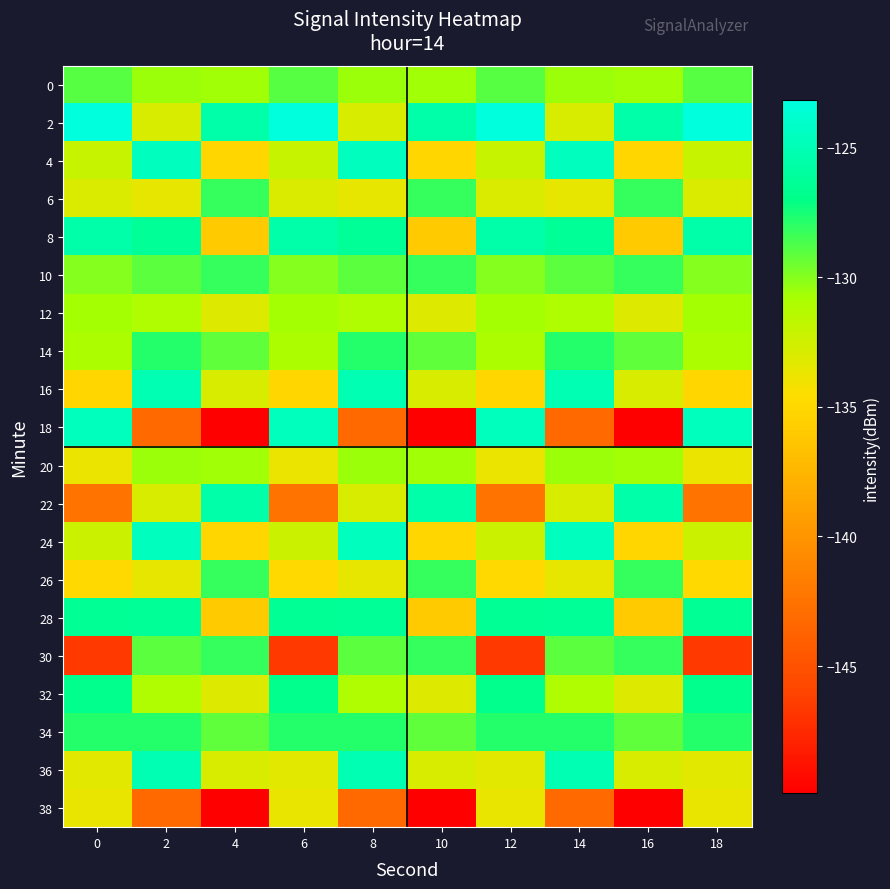

Between 8 and 4, which is larger?

8